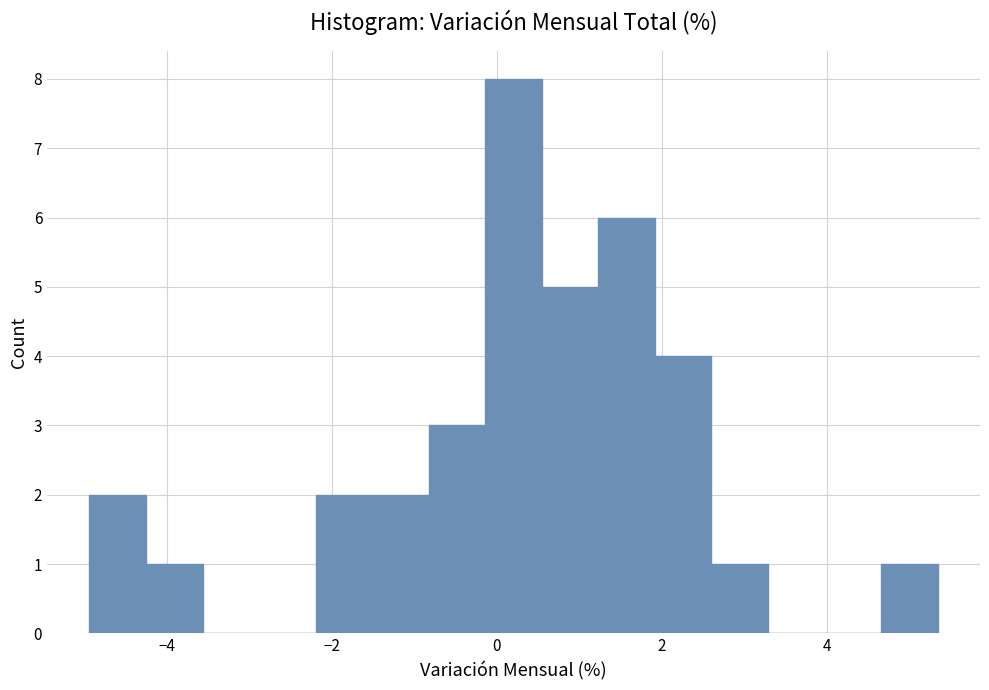

Around what value on the x-axis is the tallest bar? Give the approximate position of its centre, as read against the axis.

0.2